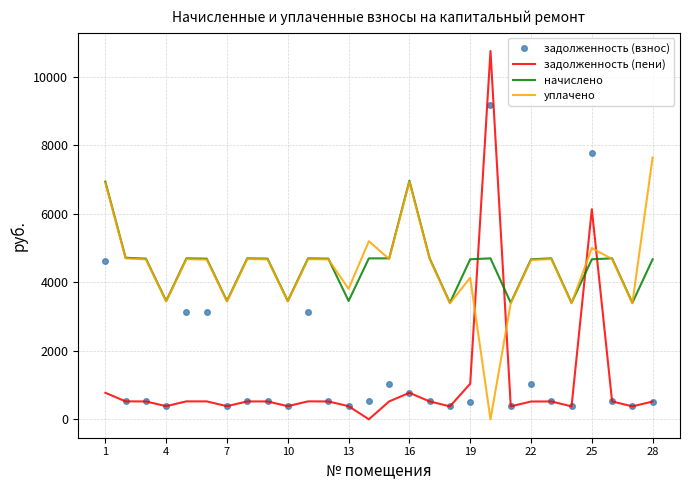

Which series has the widest spread of values?

задолженность (пени)